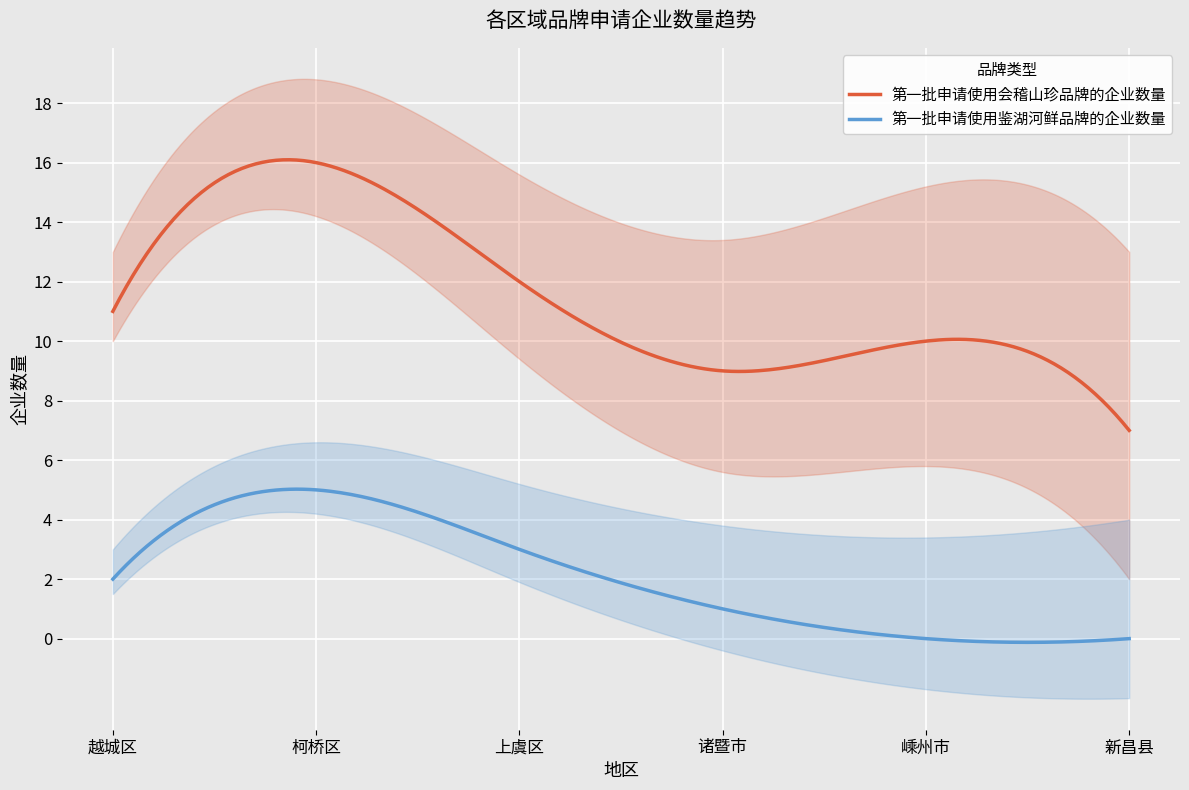

True or false: 第一批申请使用鉴湖河鲜品牌的企业数量 and 第一批申请使用会稽山珍品牌的企业数量 cross at least once.

False